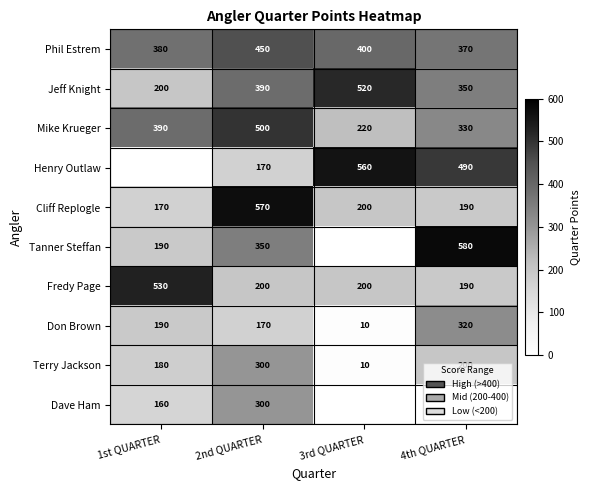

Rank the categories by Cliff Replogle value from lowest to highest.

1st QUARTER, 4th QUARTER, 3rd QUARTER, 2nd QUARTER